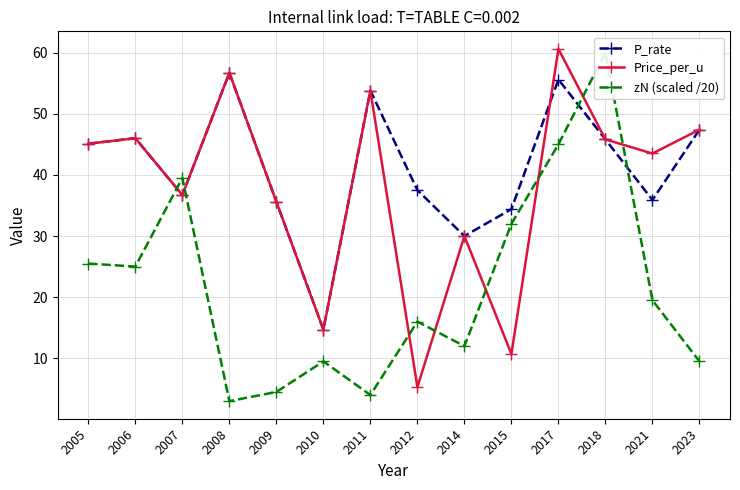

At which label is Price_per_u closest to 32?

2014